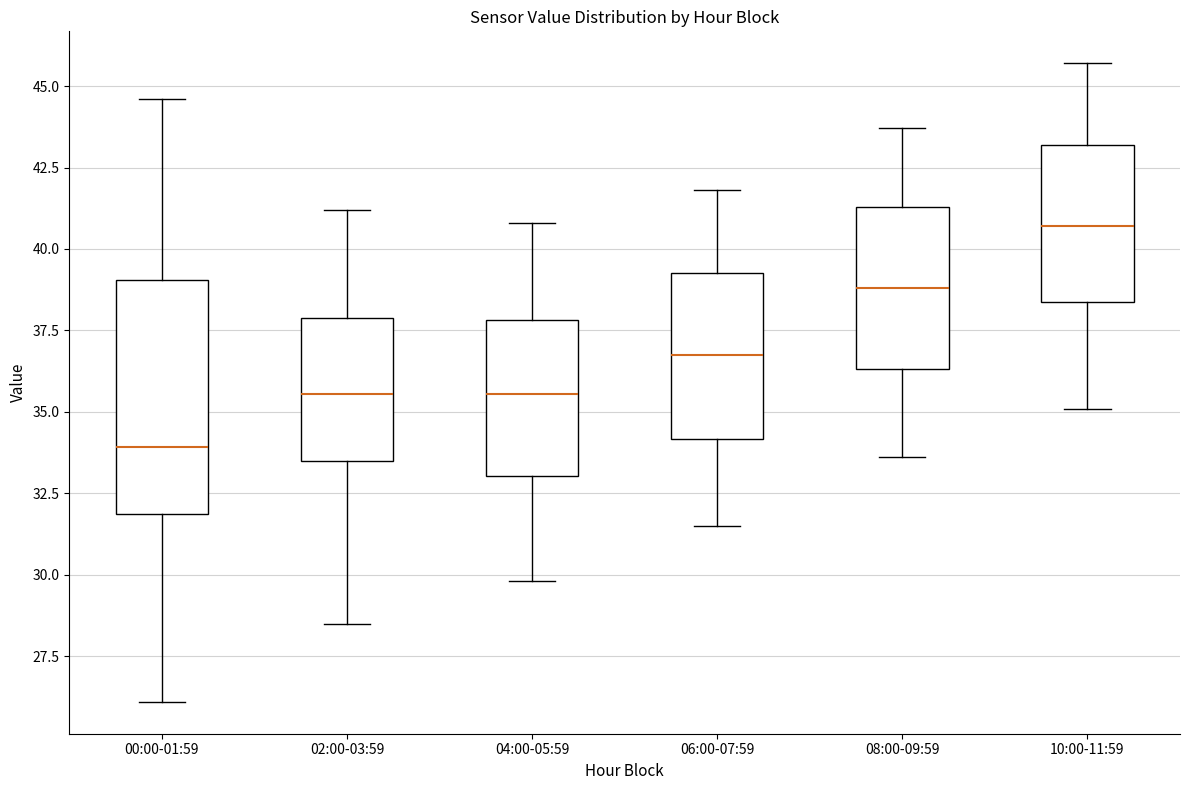

Reading left to right, transcribe this box plot: for each box, give where its median line is, the range the box spans, and where its two whiskers end, as read against the y-axis. The values are not printed on the chart, so give them approximately, as read against the axis.

00:00-01:59: median 34.0, box 32.0 to 39.0, whiskers 26.0 to 44.5
02:00-03:59: median 35.5, box 33.5 to 38.0, whiskers 28.5 to 41.0
04:00-05:59: median 35.5, box 33.0 to 38.0, whiskers 30.0 to 41.0
06:00-07:59: median 37.0, box 34.0 to 39.5, whiskers 31.5 to 42.0
08:00-09:59: median 39.0, box 36.5 to 41.5, whiskers 33.5 to 43.5
10:00-11:59: median 40.5, box 38.5 to 43.0, whiskers 35.0 to 45.5